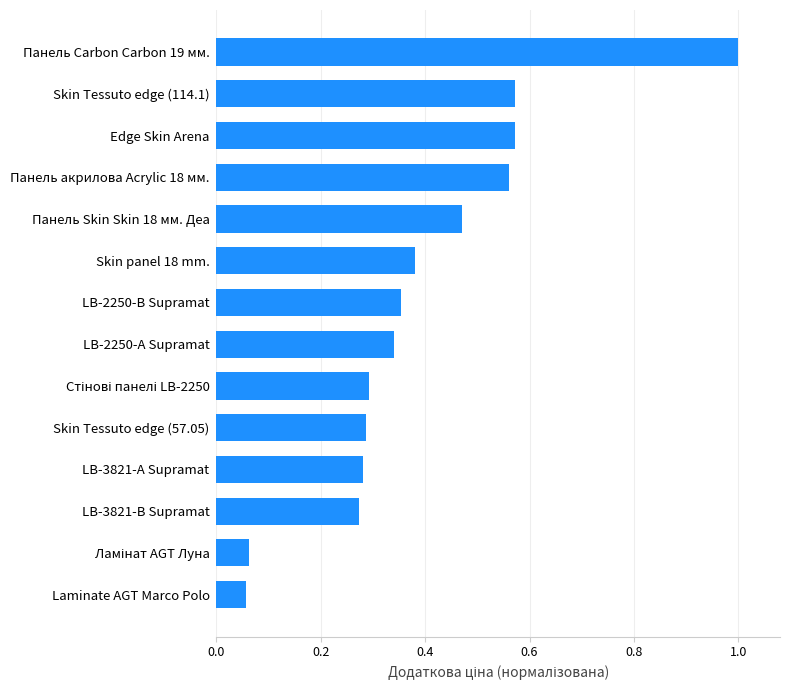

What is the difference between the maximum and minimum values?

0.9